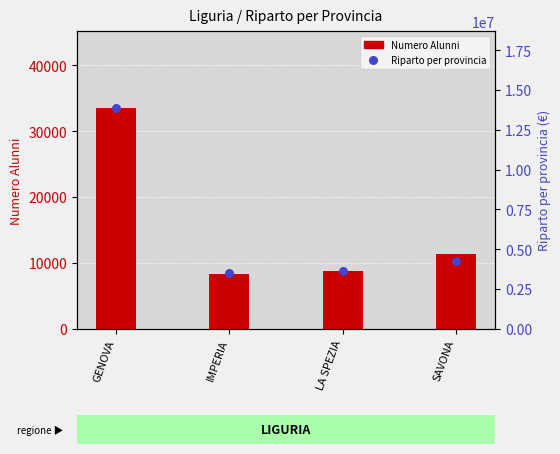

Which series has the largest total across all categories?

Riparto per provincia